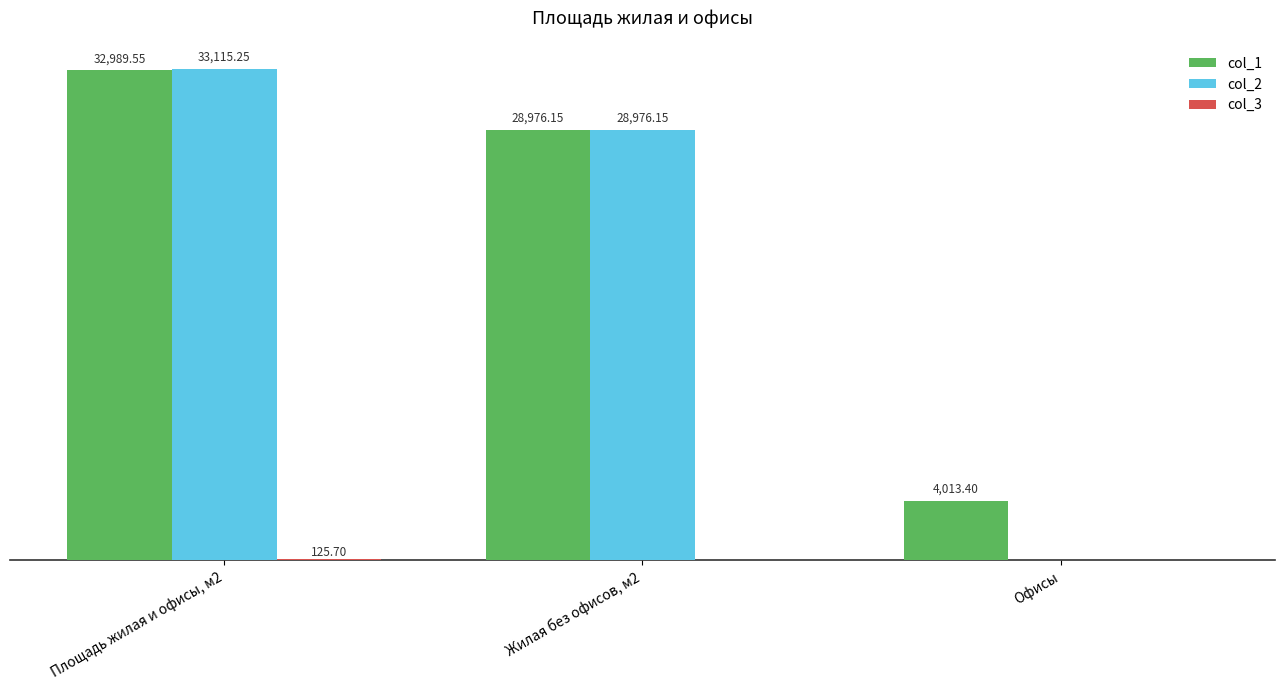

Which series has the largest total across all categories?

col_1